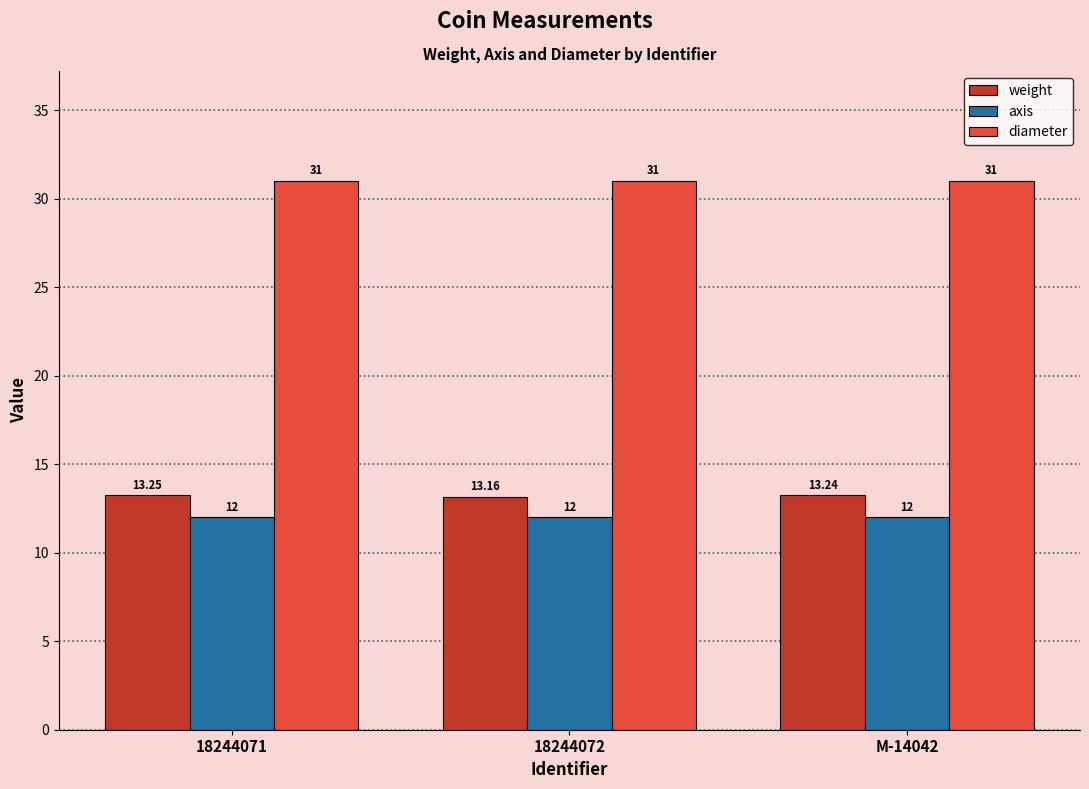

What is the sum of all axis values?

36.0